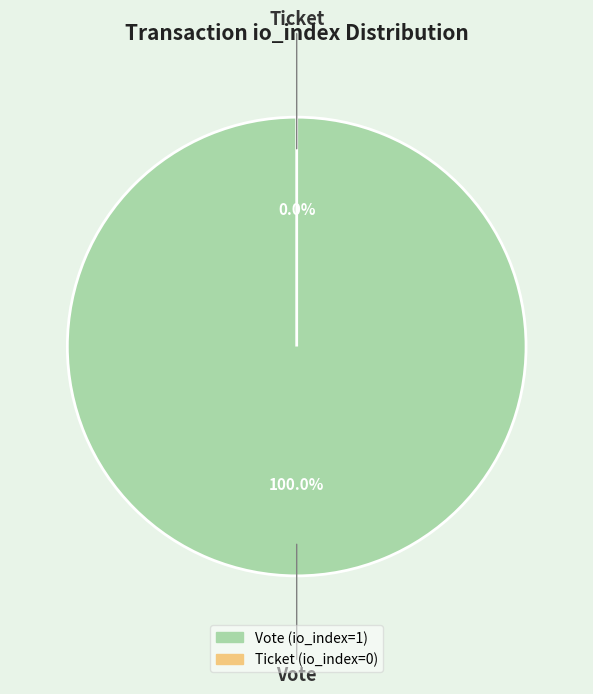

What is the majority slice?

Vote